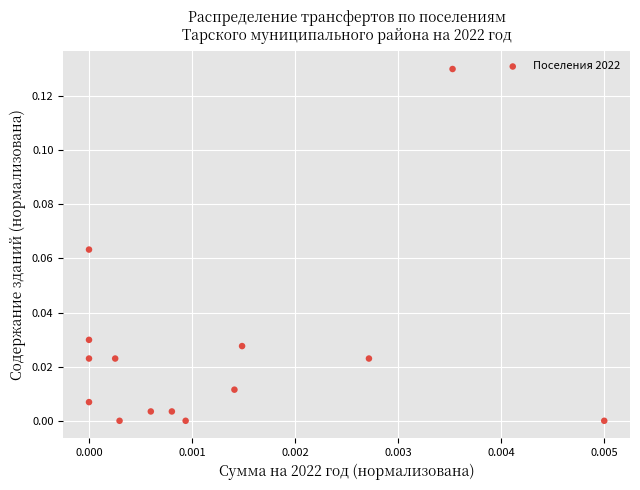

How many points are shown in the scatter plot?

14